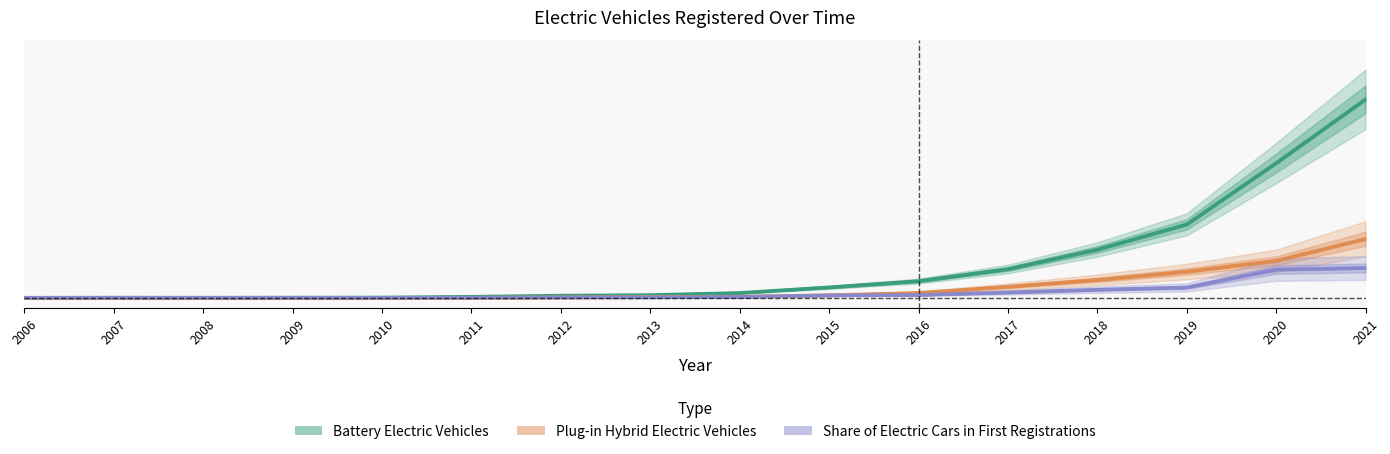

Reading left to right, transcribe all the data shown in this chart.

Battery Electric Vehicles: 2006=0.0	2007=0.0	2008=0.0	2009=0.0	2010=0.0	2011=0.0	2012=0.0	2013=0.0	2014=0.0	2015=0.1	2016=0.1	2017=0.1	2018=0.2	2019=0.4	2020=0.7	2021=1.0
Plug-in Hybrid Electric Vehicles: 2006=0.0	2007=0.0	2008=0.0	2009=0.0	2010=0.0	2011=0.0	2012=0.0	2013=0.0	2014=0.0	2015=0.0	2016=0.0	2017=0.1	2018=0.1	2019=0.1	2020=0.2	2021=0.3
Share of Electric Cars in First Registrations: 2006=0.0	2007=0.0	2008=0.0	2009=0.0	2010=0.0	2011=0.0	2012=0.0	2013=0.0	2014=0.0	2015=0.0	2016=0.0	2017=0.0	2018=0.0	2019=0.1	2020=0.1	2021=0.1